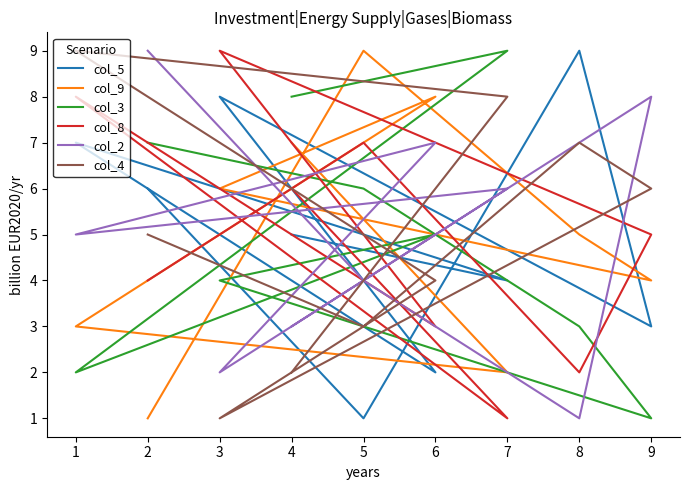

What is the minimum value shown in the chart?

1